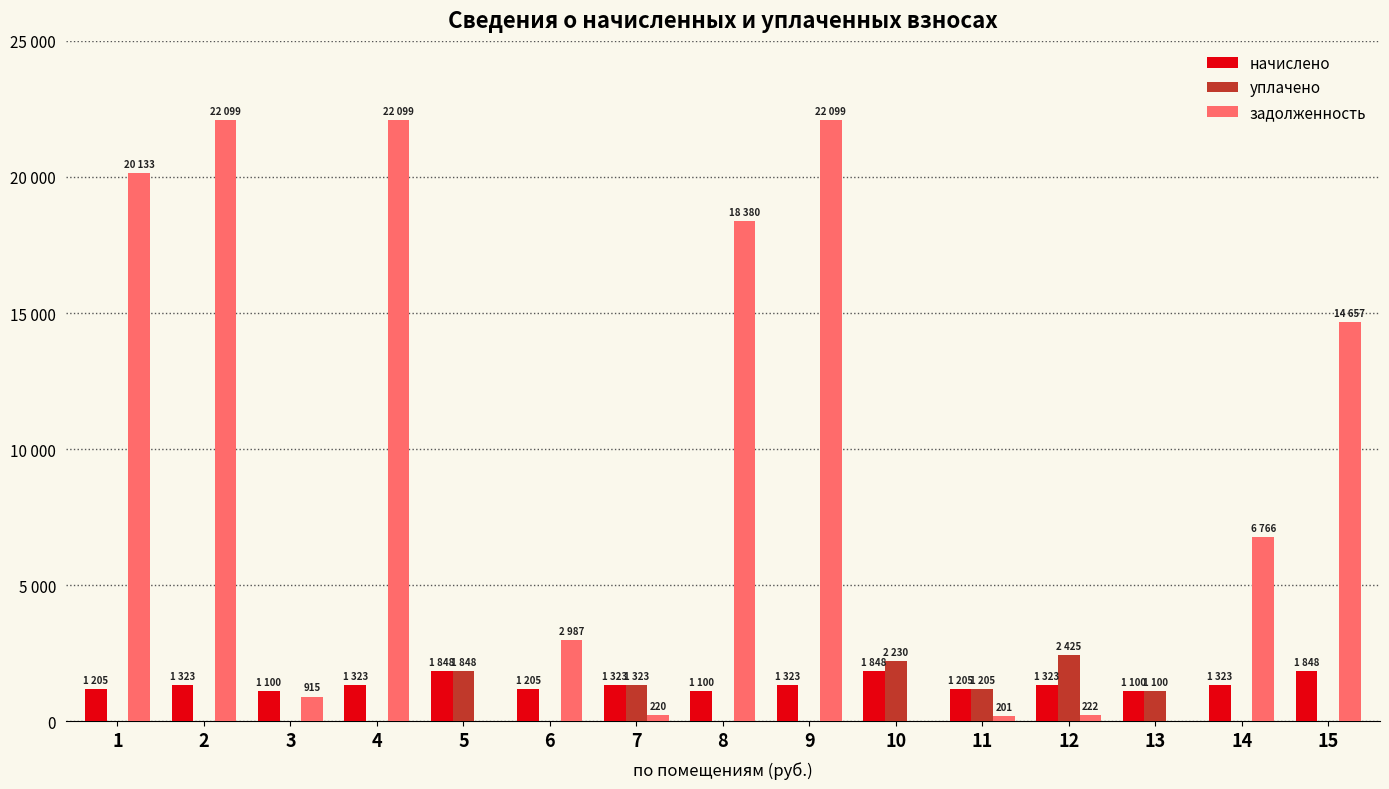

What are all the series names shown in the legend?

начислено, уплачено, задолженность